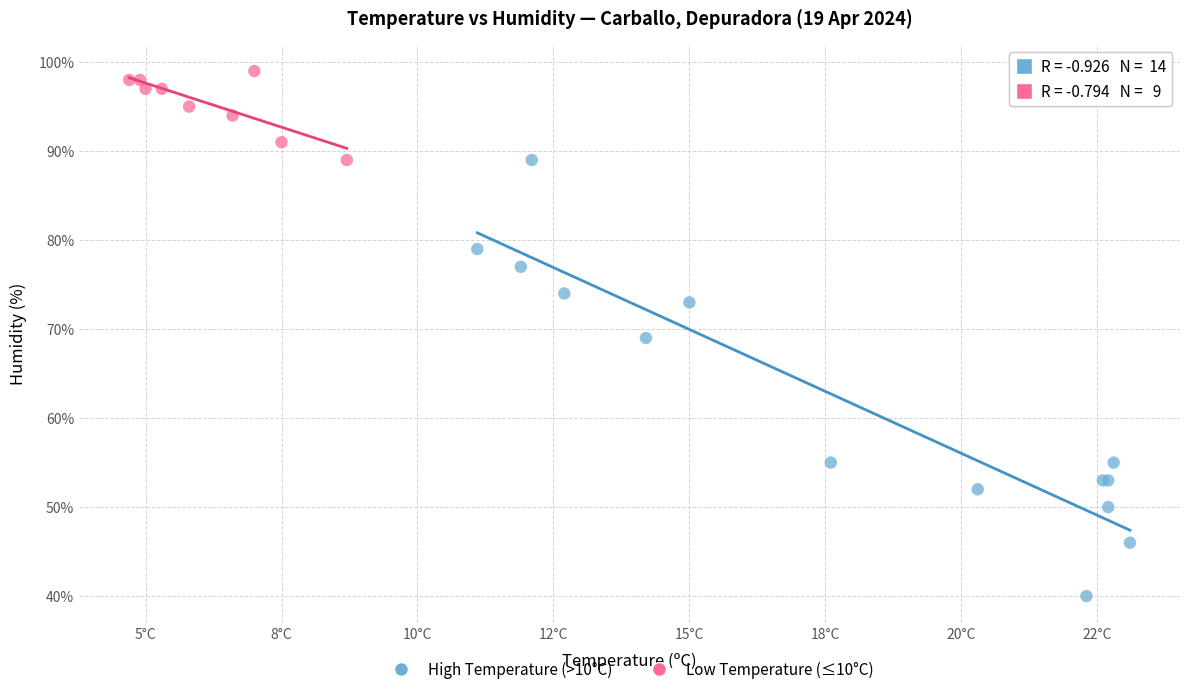

Which series has the widest spread of Y values?

High Temperature (>10°C)